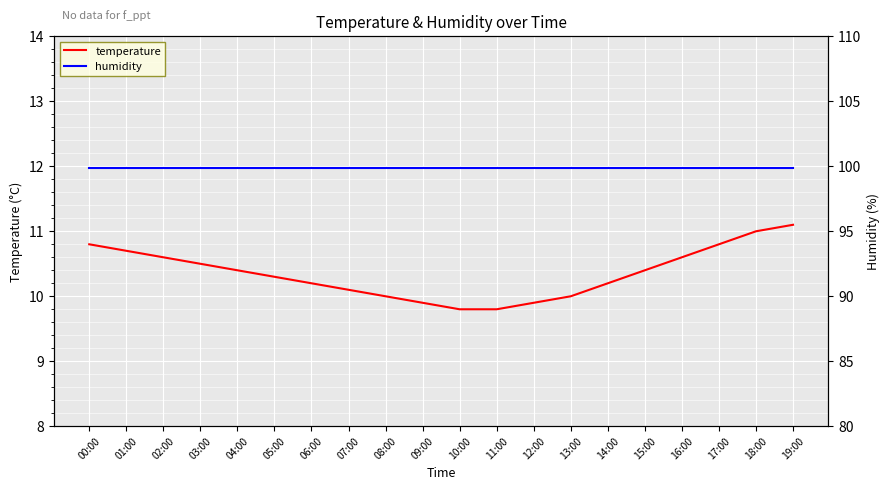

What is the value of the temperature point at the 14th from the left?

10.0